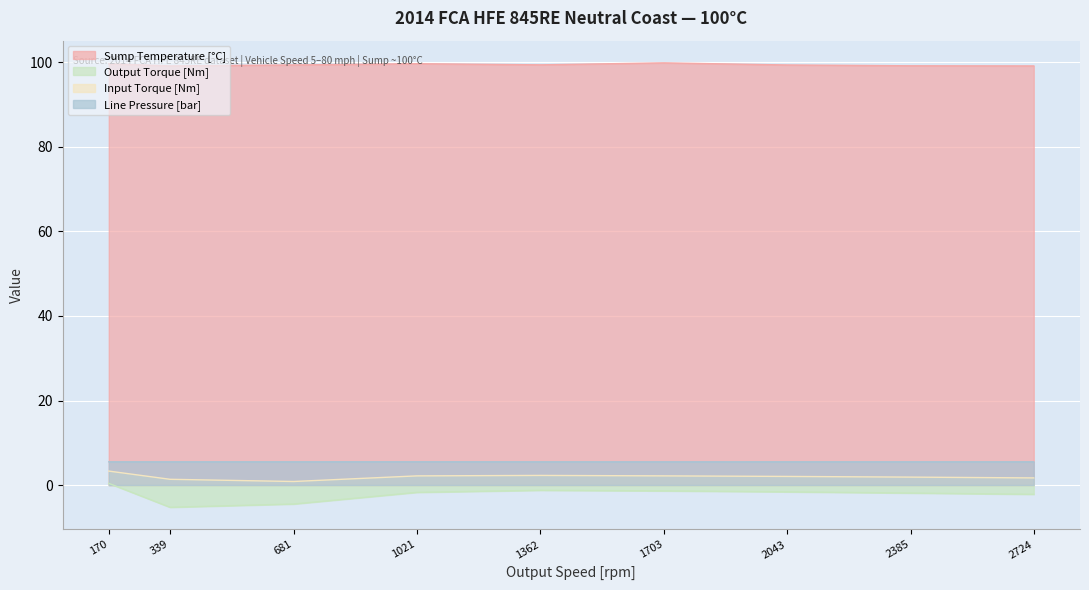

What is the spread (max minus min) of values at 1021?

101.4